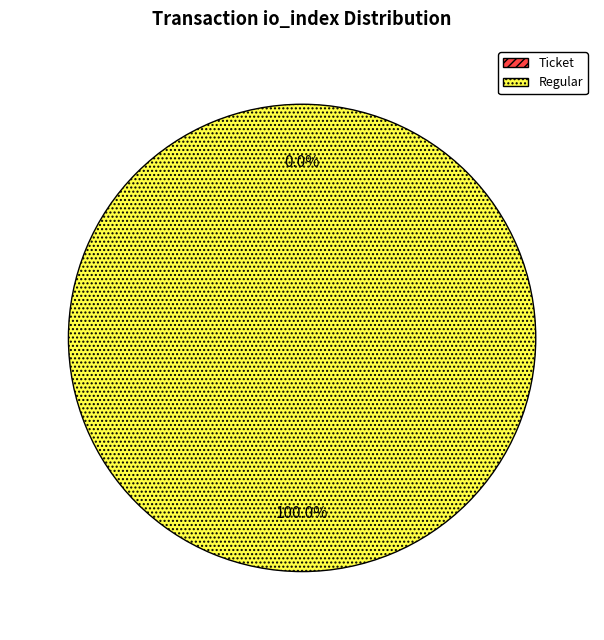

How many slices are in this pie chart?

2